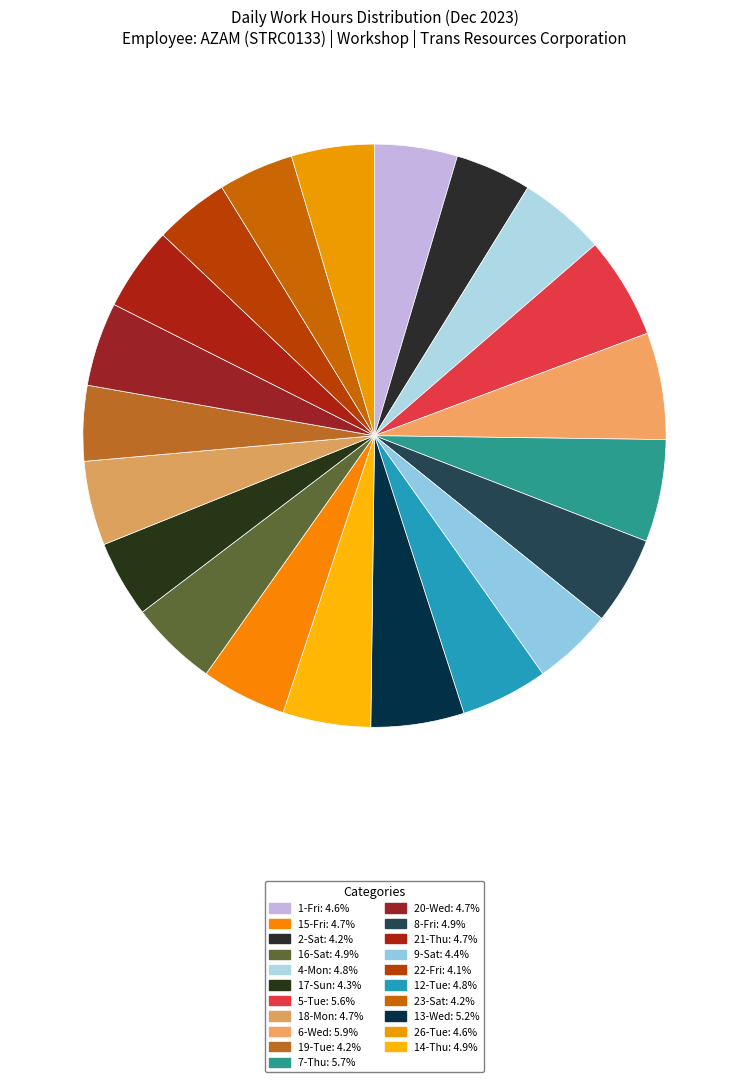

How many segments does this pie chart have?

21